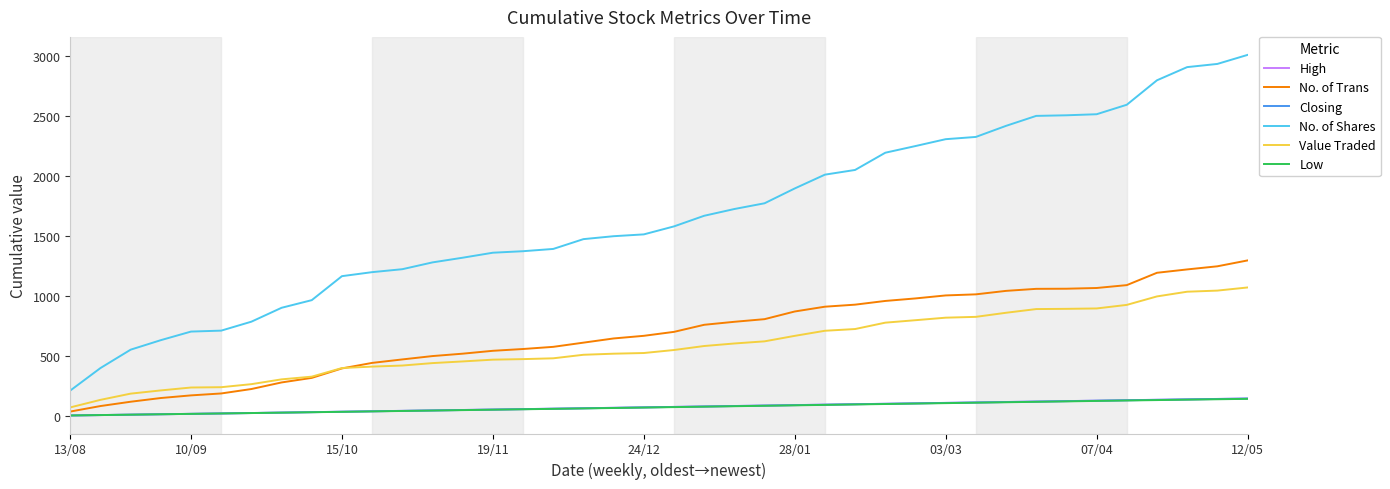

True or false: No. of Trans and No. of Shares intersect in this chart.

False